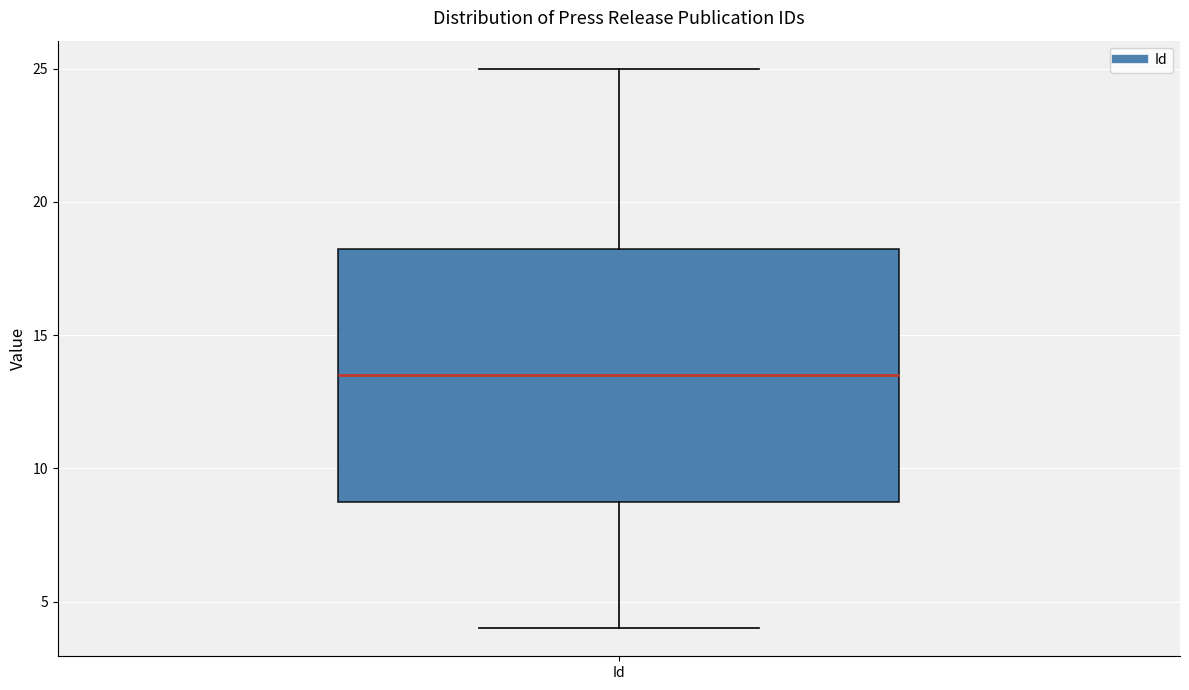

Where does the median line of the box for Id sit on the y-axis? The values are not printed on the chart, so give them approximately, as read against the axis.

13.5